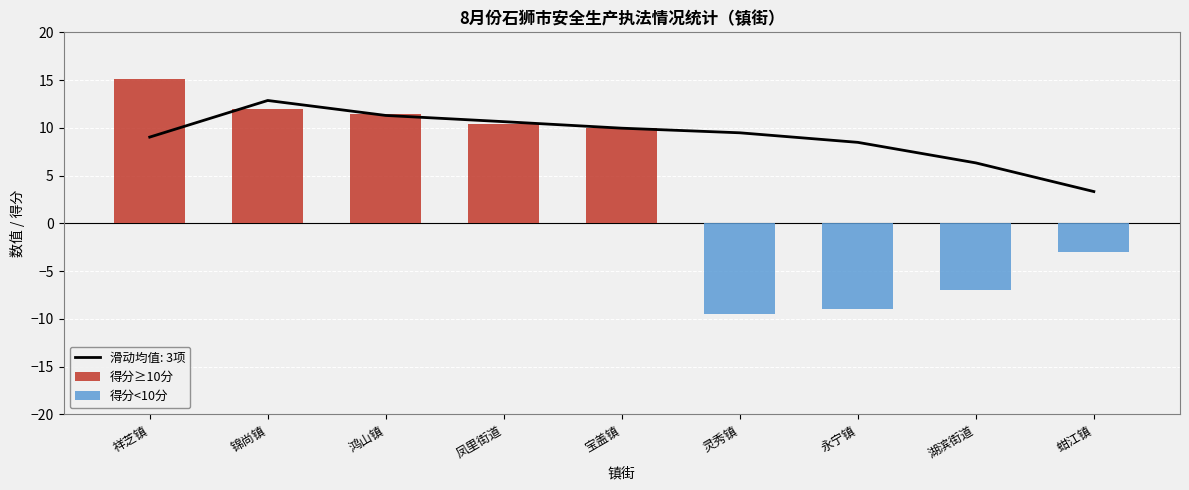

At which category does the chart reach its minimum across all series?

灵秀镇